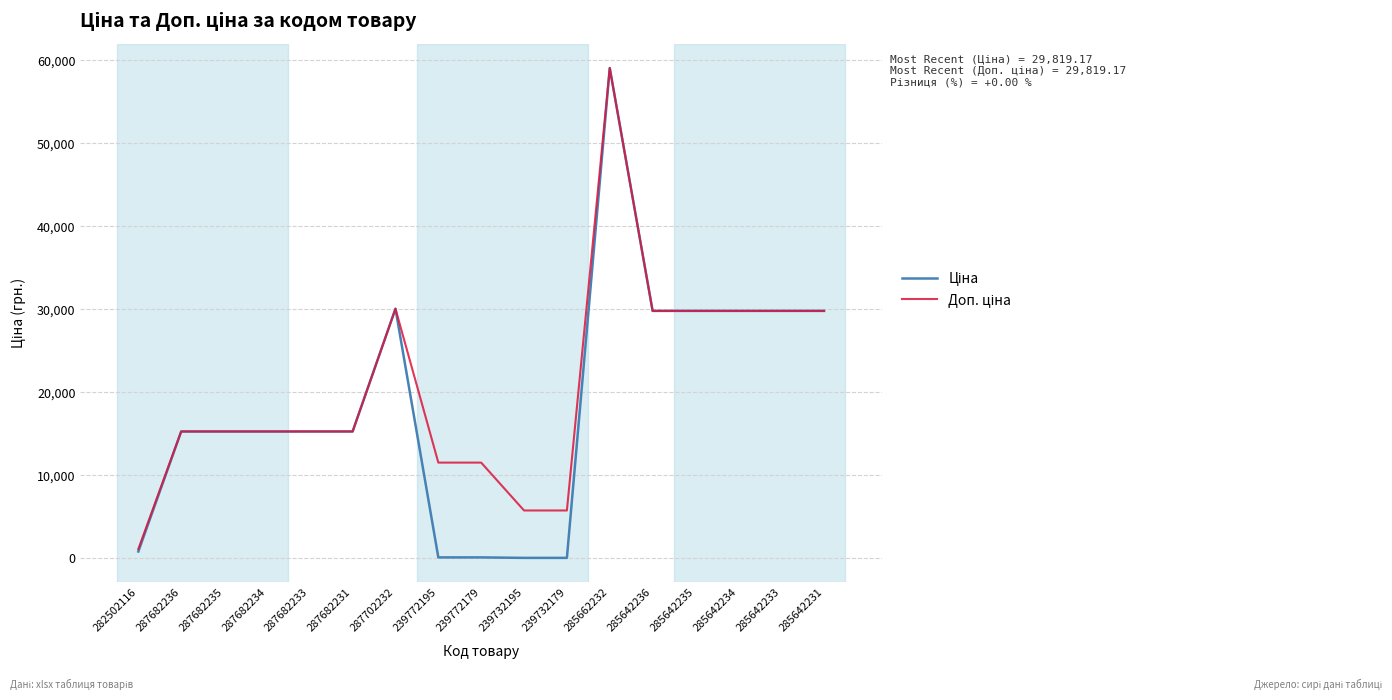

How many categories are shown in the chart?

17